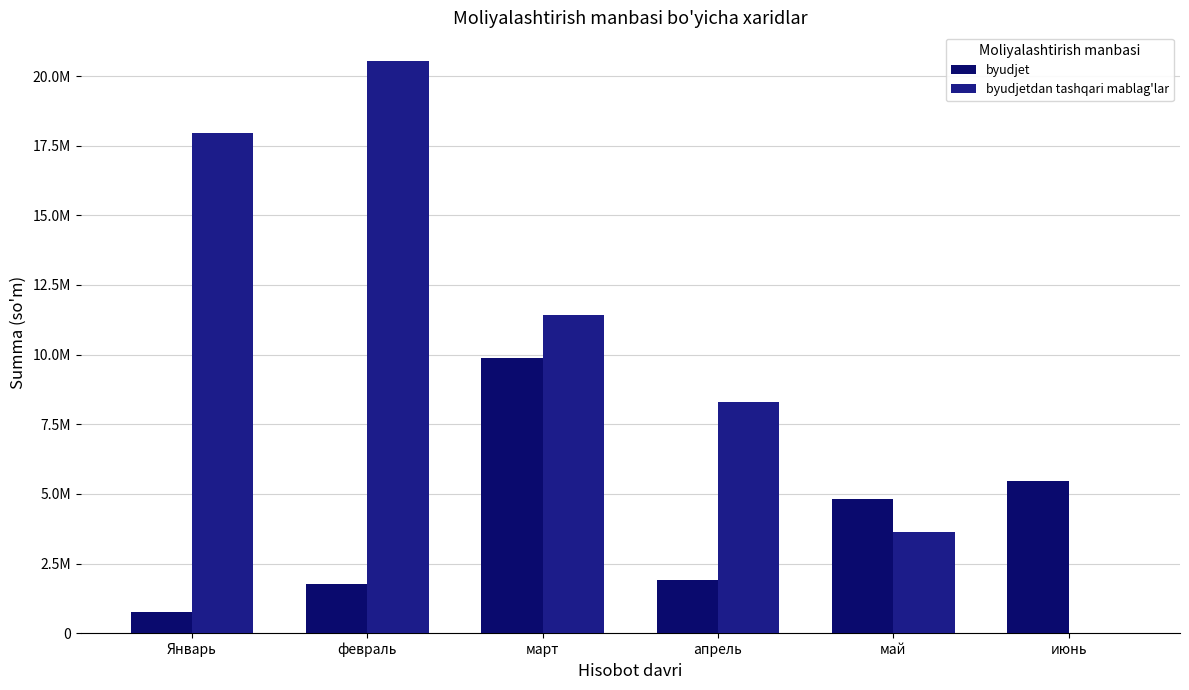

Are the bars horizontal?

No